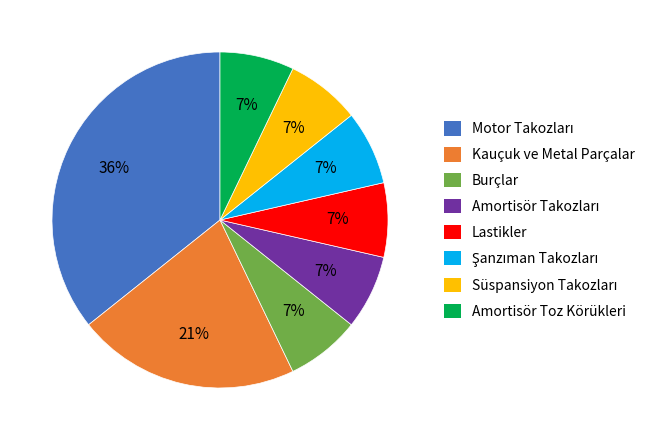

To the nearest percent, what is the average slice percentage?

12%